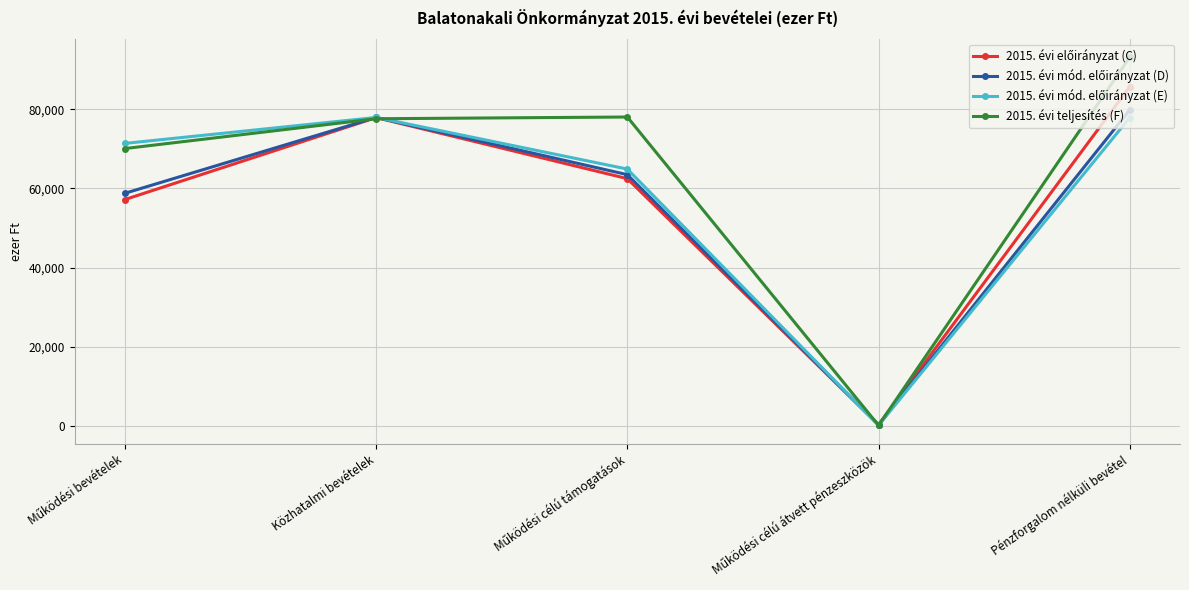

What is the greatest value displayed?

93111